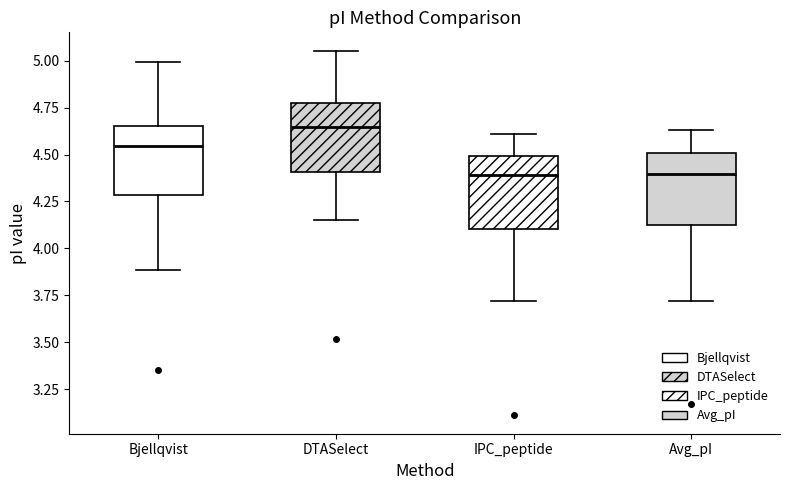

Reading left to right, transcribe this box plot: for each box, give where its median line is, the range the box spans, and where its two whiskers end, as read against the y-axis. The values are not printed on the chart, so give them approximately, as read against the axis.

Bjellqvist: median 4.55, box 4.30 to 4.65, whiskers 3.90 to 5.00
DTASelect: median 4.65, box 4.40 to 4.75, whiskers 4.15 to 5.05
IPC_peptide: median 4.40, box 4.10 to 4.50, whiskers 3.70 to 4.60
Avg_pI: median 4.40, box 4.15 to 4.50, whiskers 3.70 to 4.65